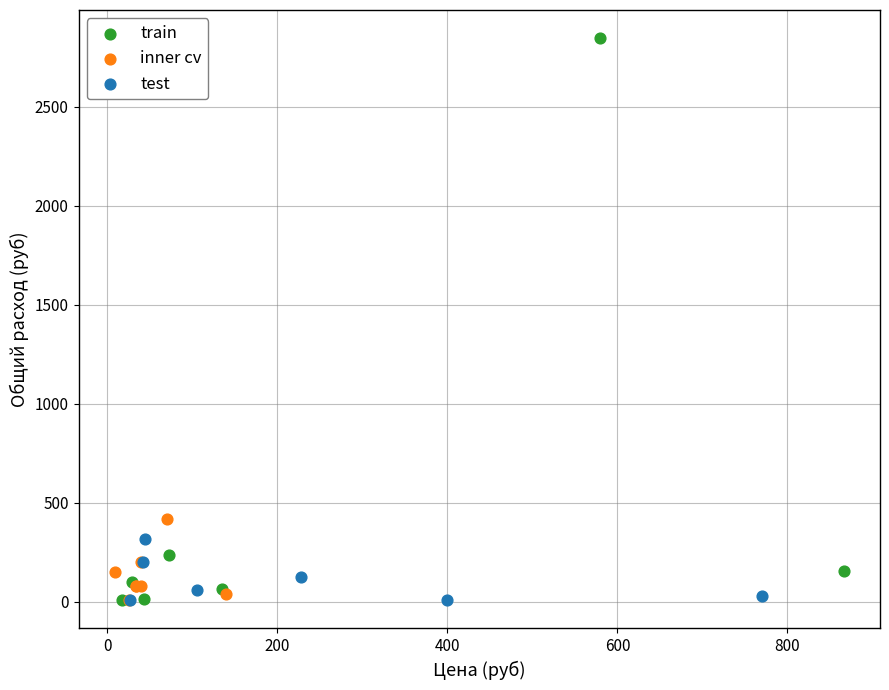

Which series reaches the maximum Y coordinate?

train